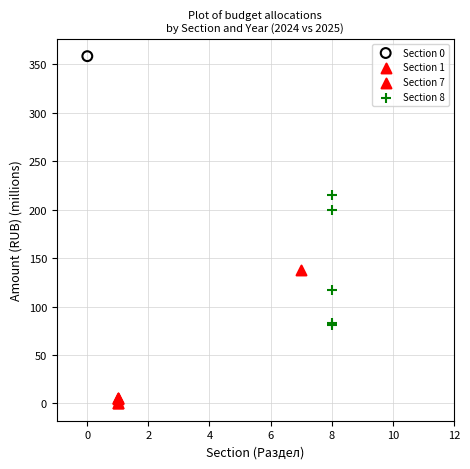

What are all the series names shown in the legend?

Section 0, Section 1, Section 7, Section 8